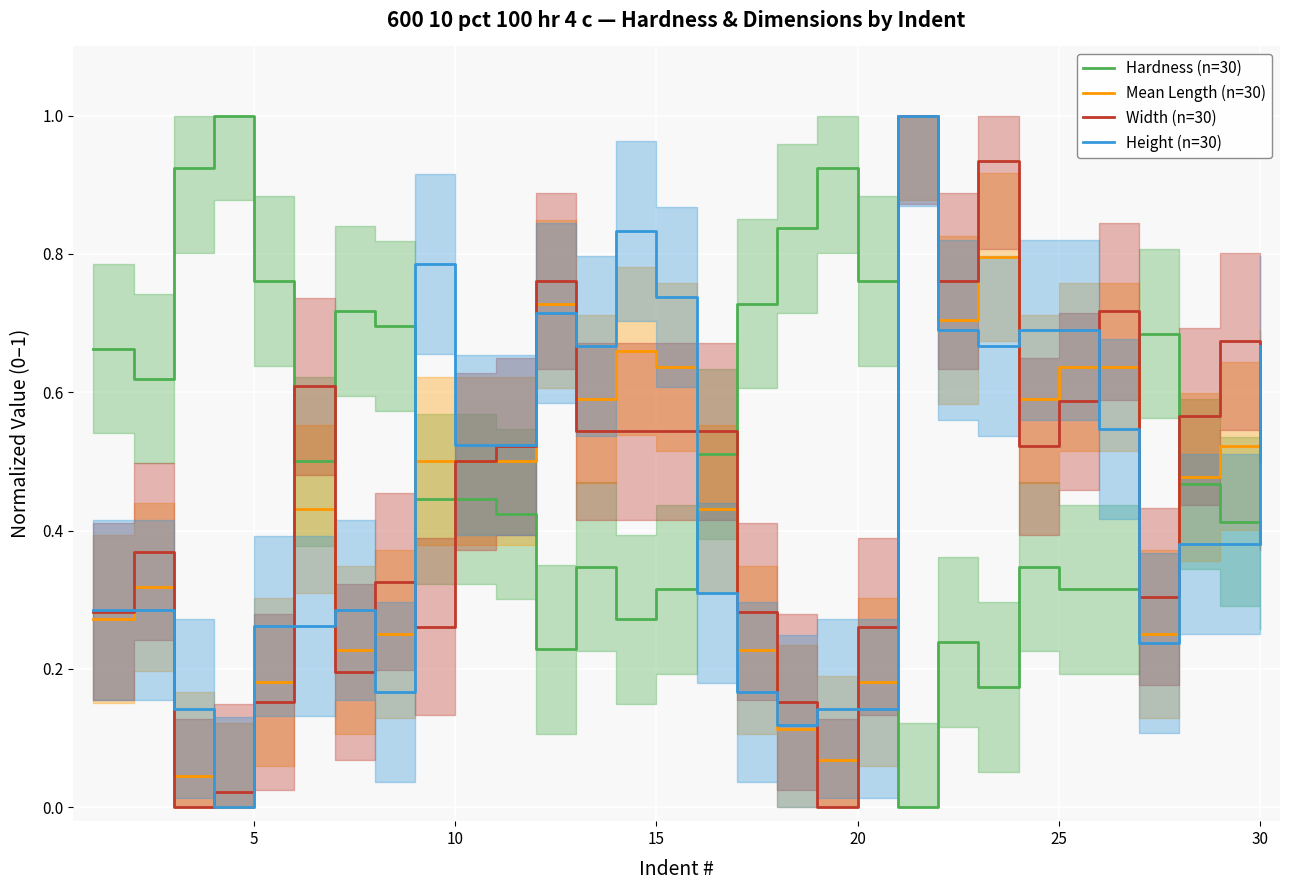

In Width (n=30), how many points are lower than both neighbors (excluding endpoints)?

7